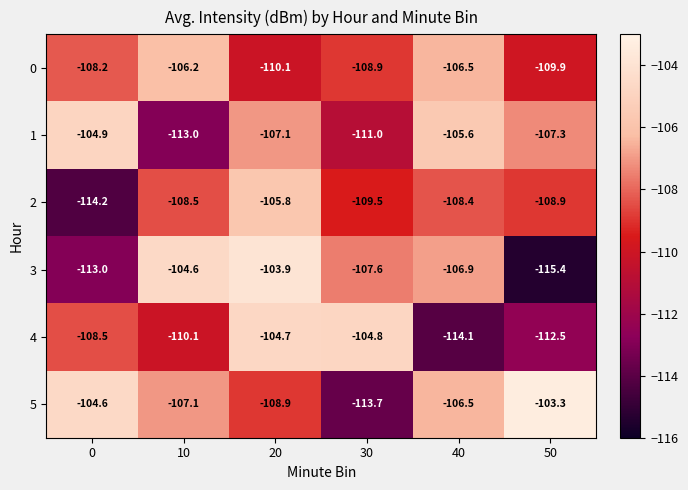

Rank the categories by 2 value from lowest to highest.

0, 30, 50, 10, 40, 20